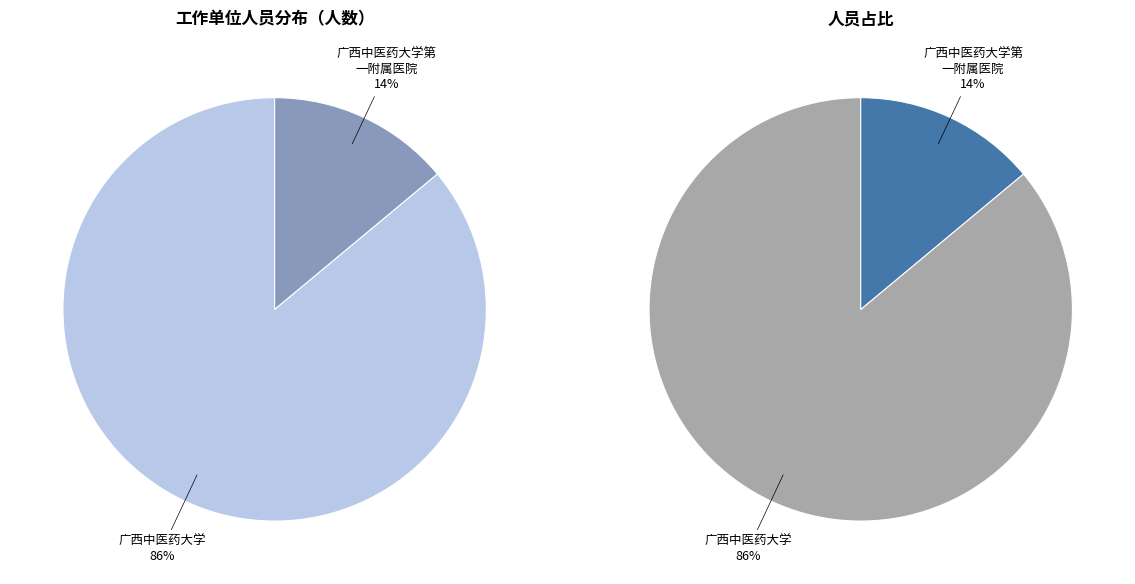

What percentage is NOT represented by 广西中医药大学?

14.0%